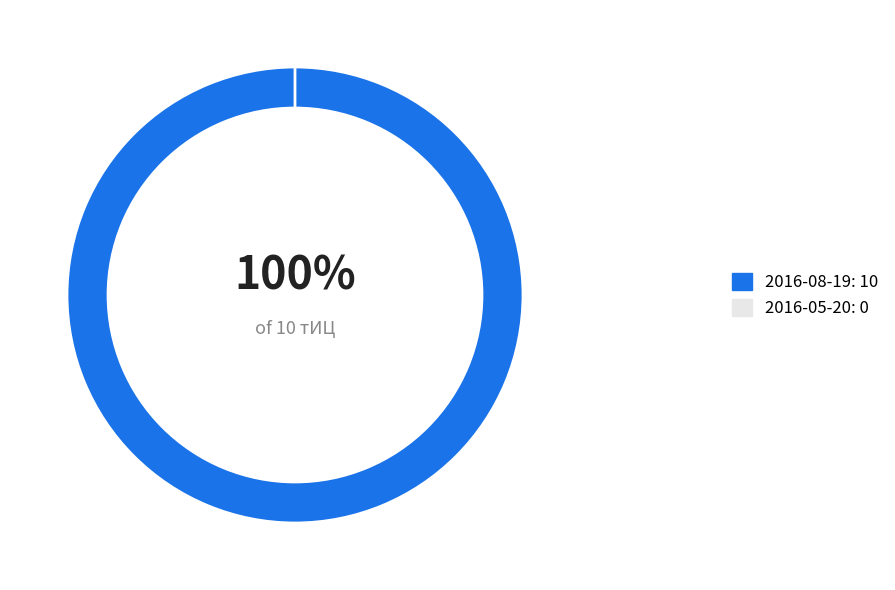

How many slices are in this pie chart?

2